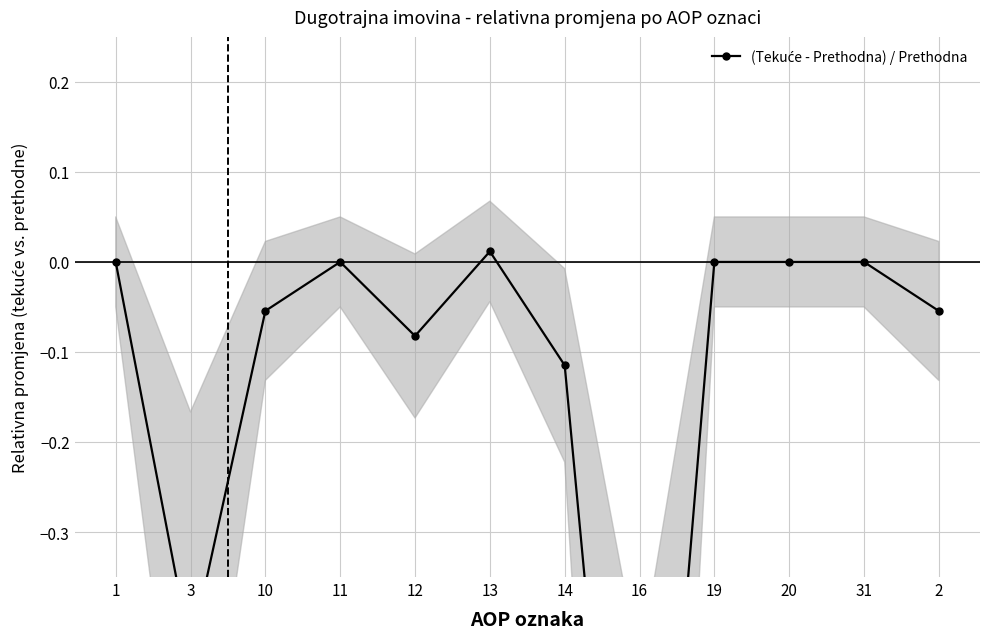

What is the label of the 6th point from the left?

13